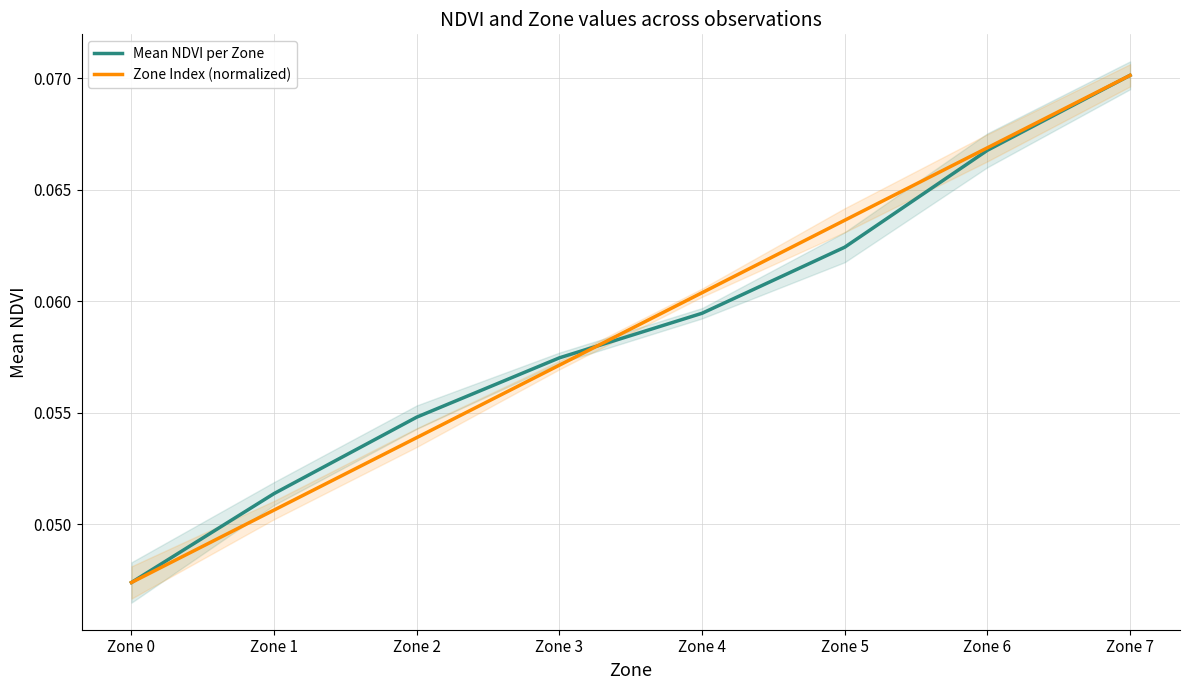

How many series are shown in this chart?

2